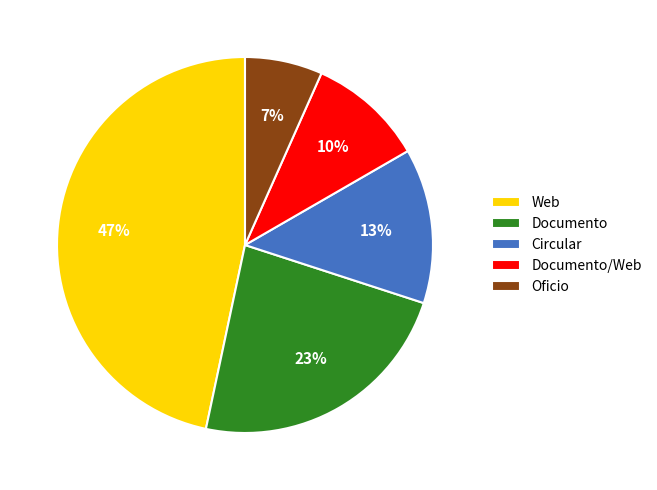

To the nearest percent, what is the average slice percentage?

20%